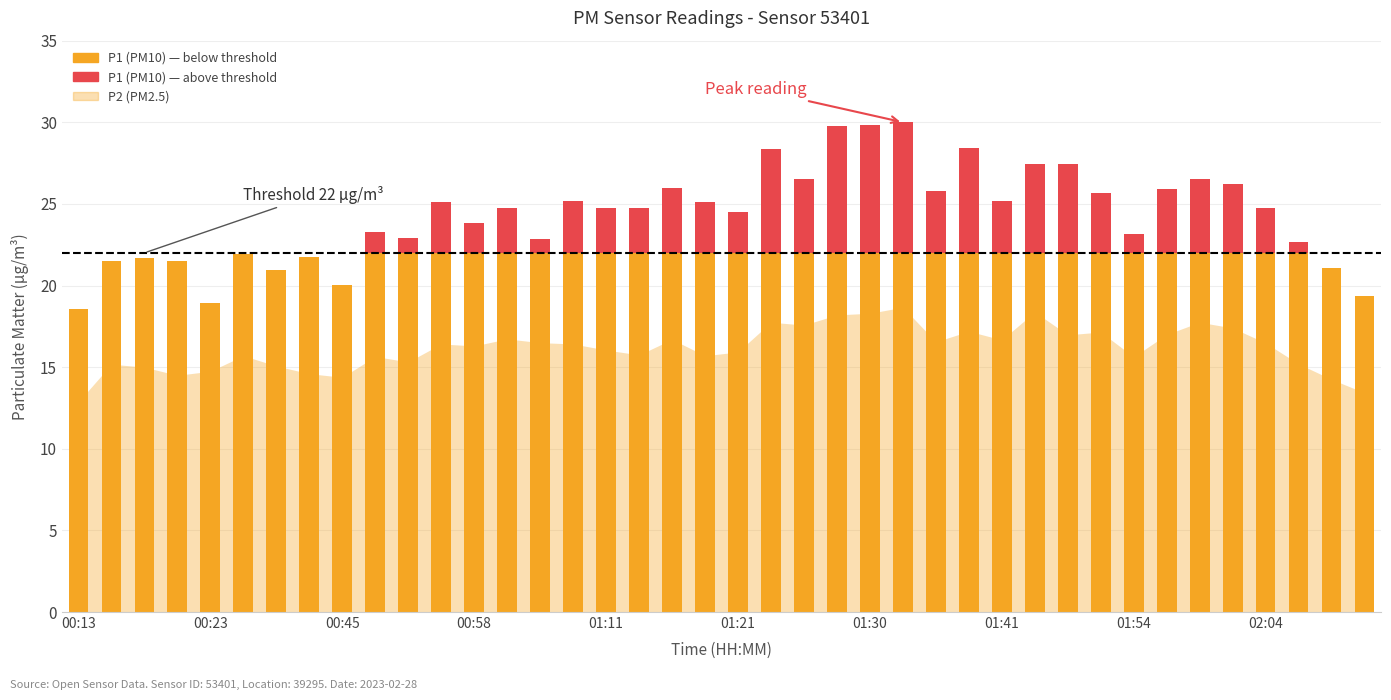

At which category is the sum across all series the highest?

01:33